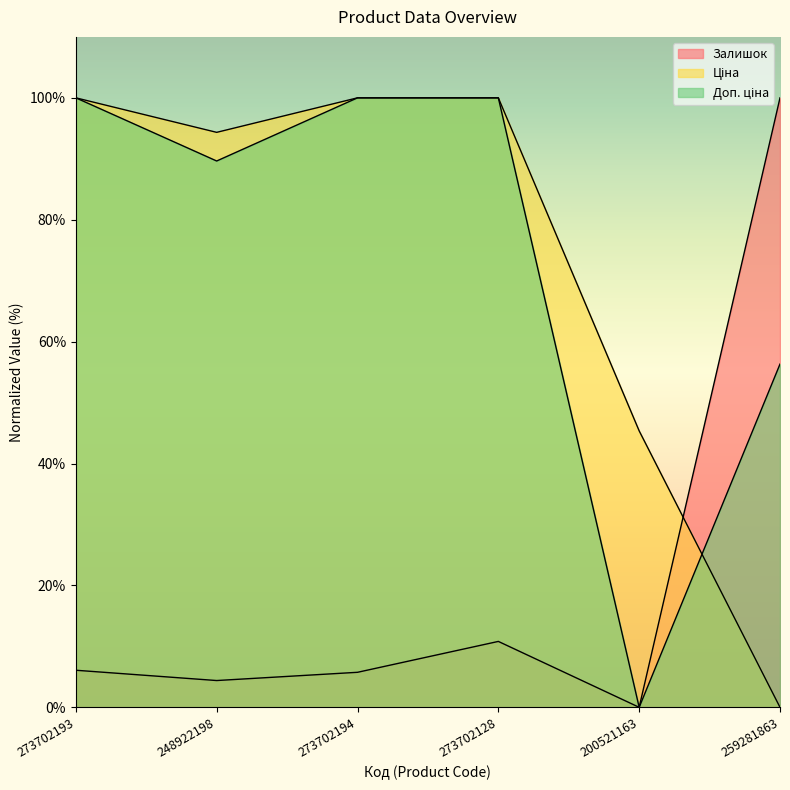

At which label is Доп. ціна closest to 49?

259281863